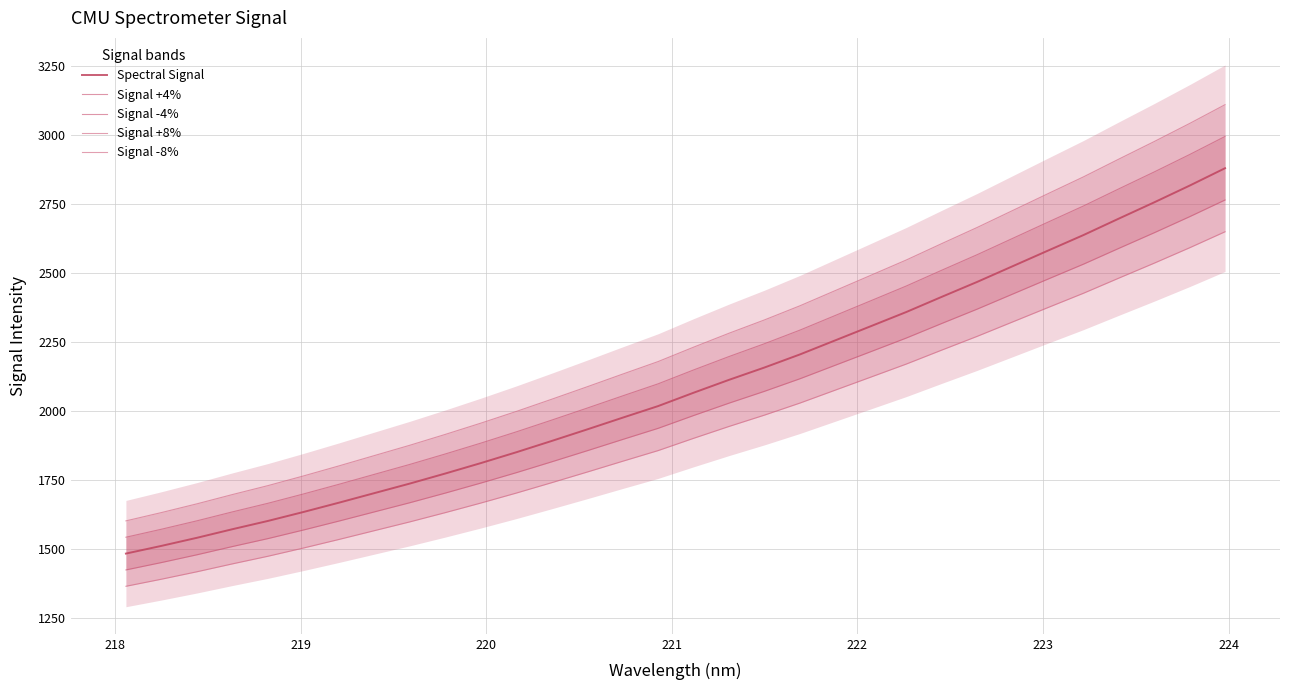

How many categories are shown in the chart?

32